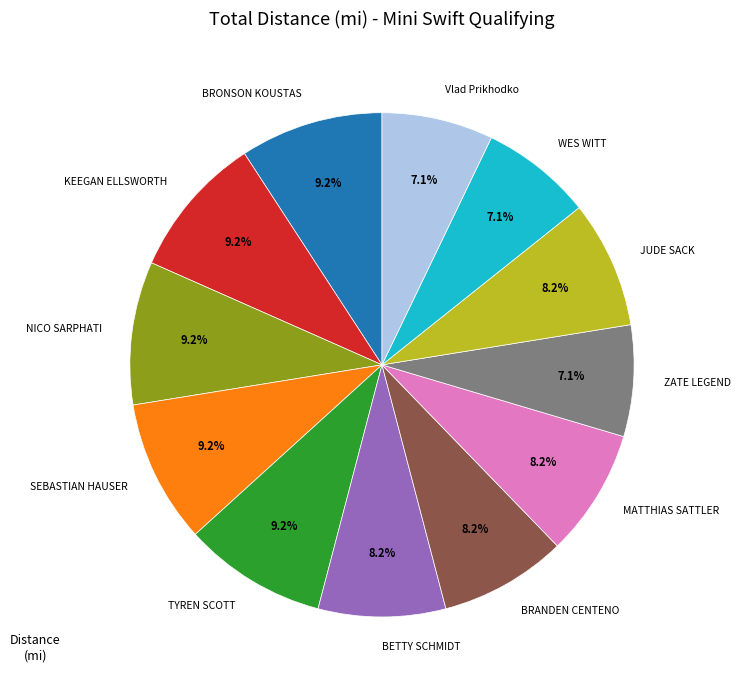

To the nearest percent, what portion does KEEGAN ELLSWORTH represent?

9%